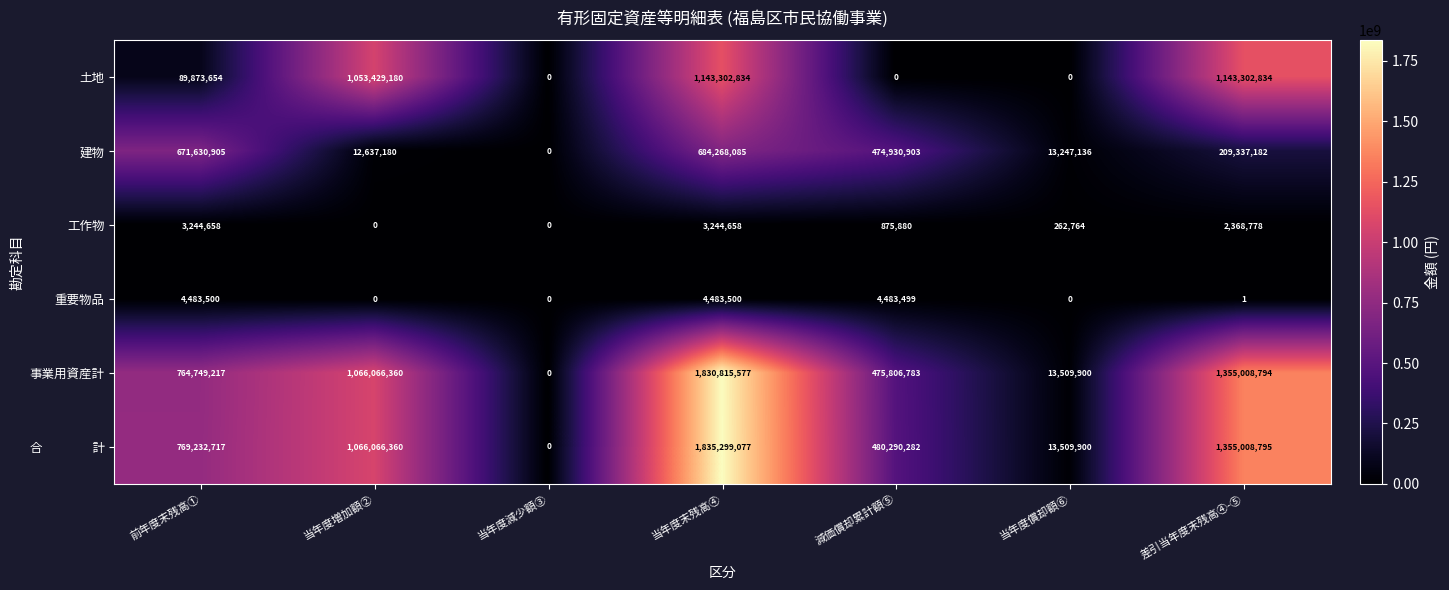

Rank the categories by 事業用資産計 value from highest to lowest.

当年度末残高④, 差引当年度末残高④-⑤, 当年度増加額②, 前年度末残高①, 減価償却累計額⑤, 当年度償却額⑥, 当年度減少額③